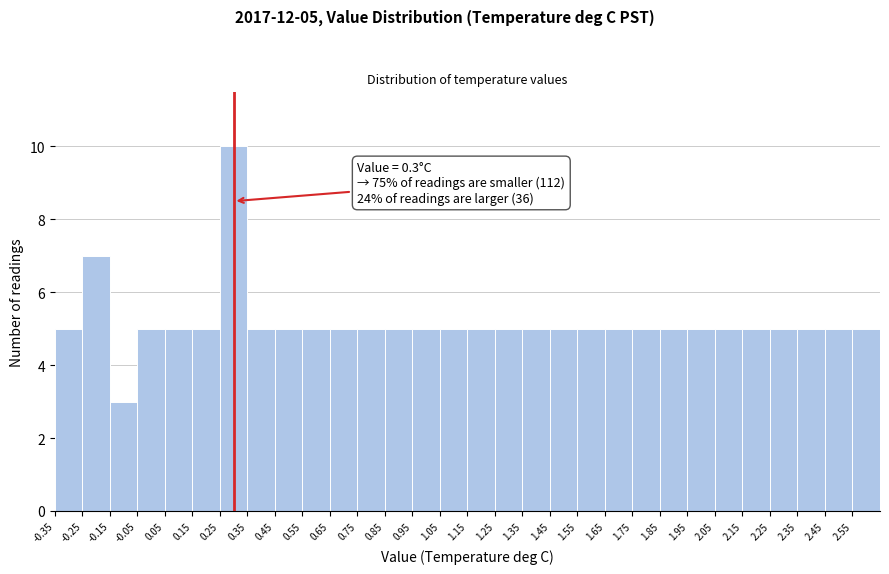

Which range on the x-axis has the tallest bar?

0.25 to 0.35